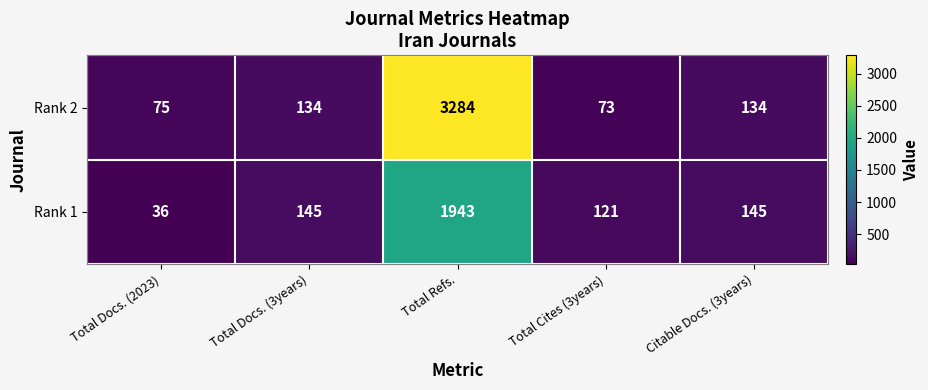

What is the approximate value of Rank 1 at Citable Docs. (3years)?

145